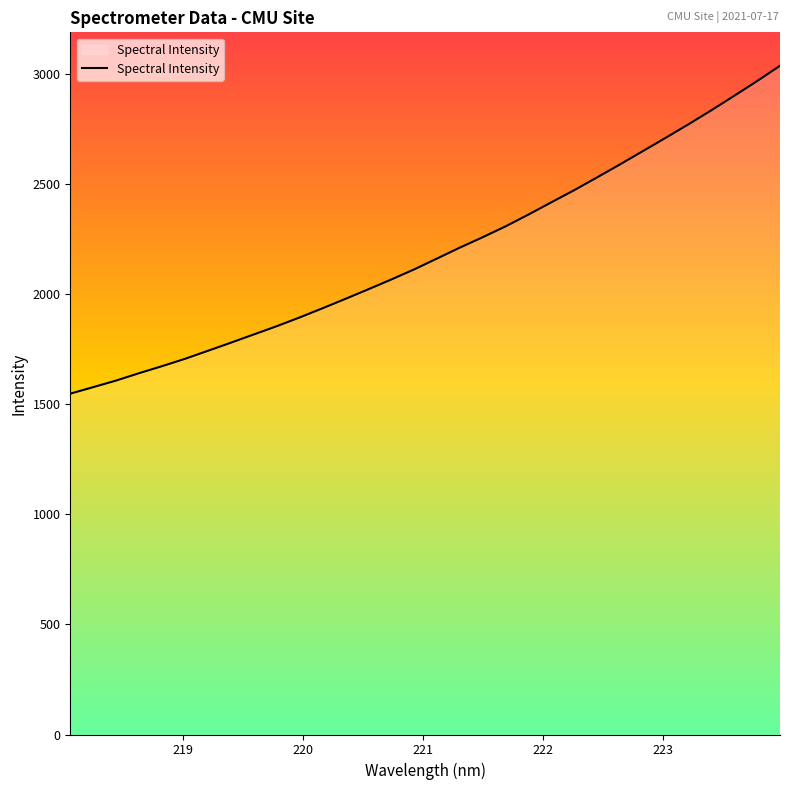

What is the difference between the maximum and minimum values?

1489.8